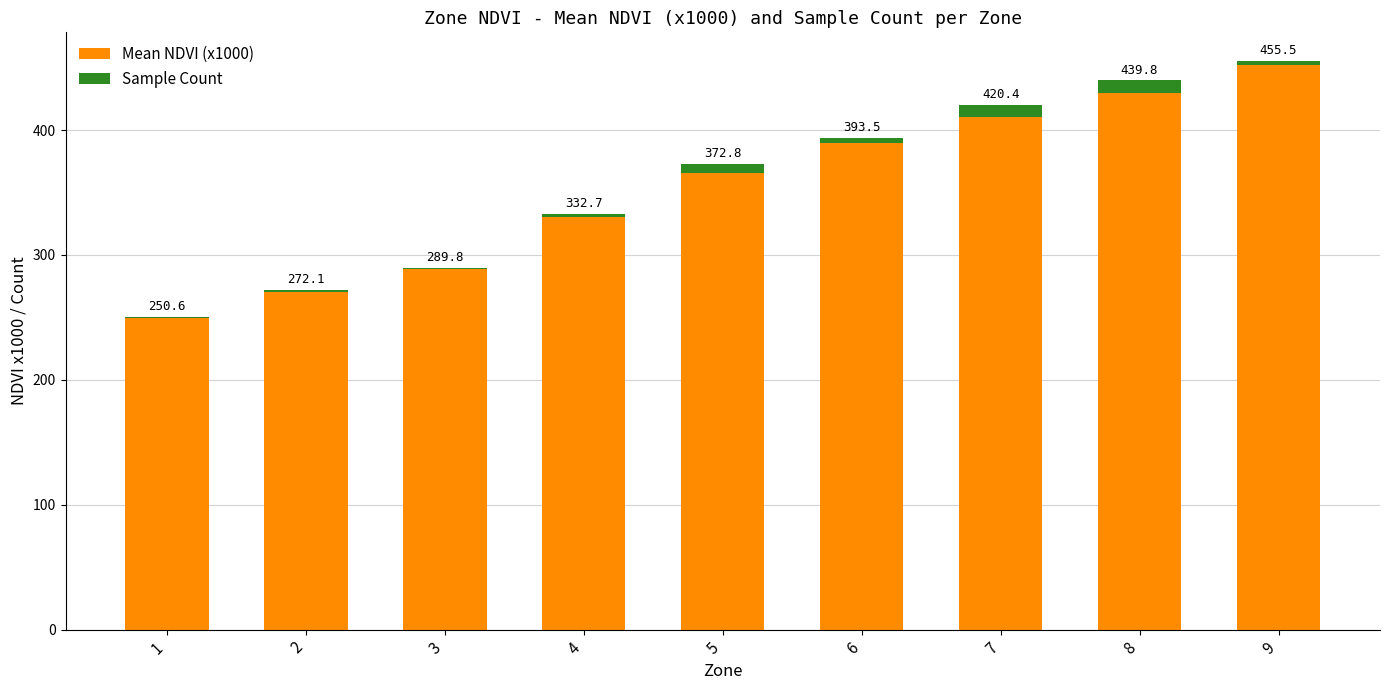

Between 6 and 7, which series saw the biggest shift?

Mean NDVI (x1000)